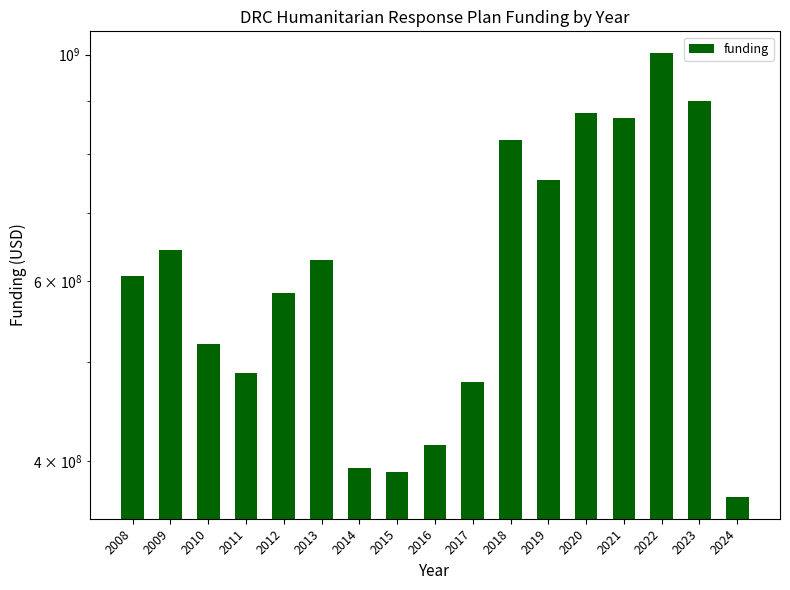

Rank the categories by value from highest to lowest.

2022, 2023, 2020, 2021, 2018, 2019, 2009, 2013, 2008, 2012, 2010, 2011, 2017, 2016, 2014, 2015, 2024